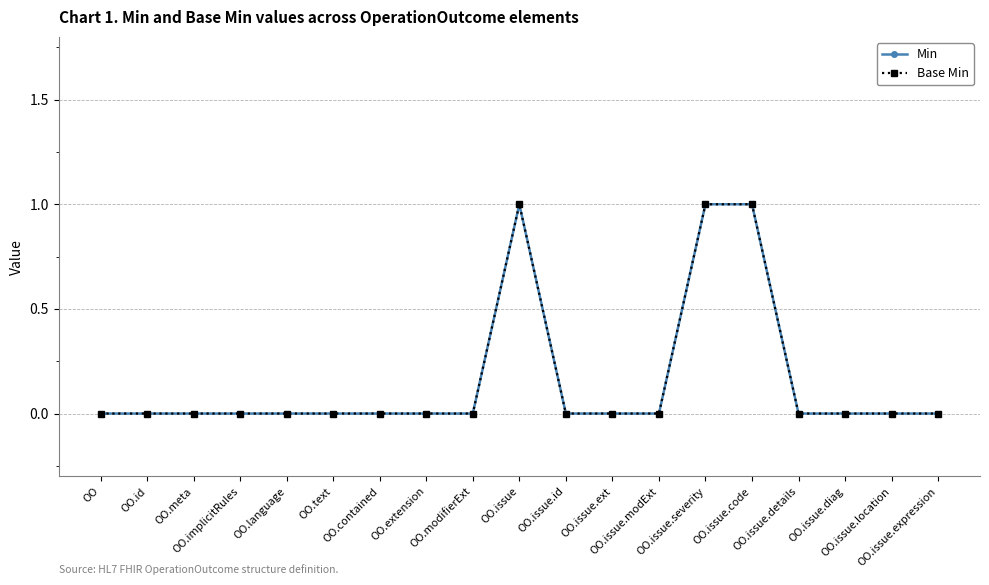

How many Base Min values are between 0 and 1?

19